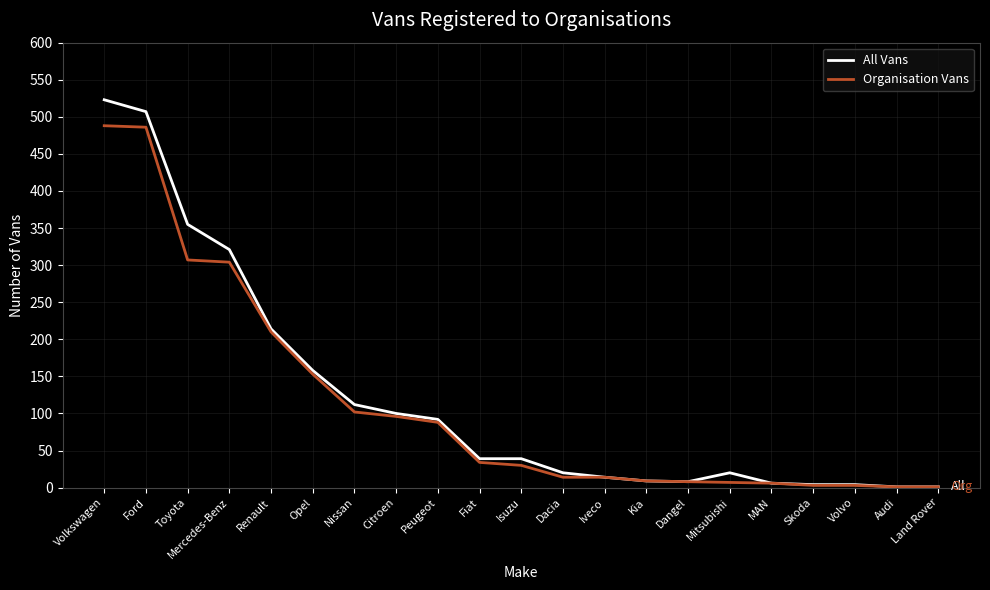

What is the sum of all Organisation Vans values?

2364